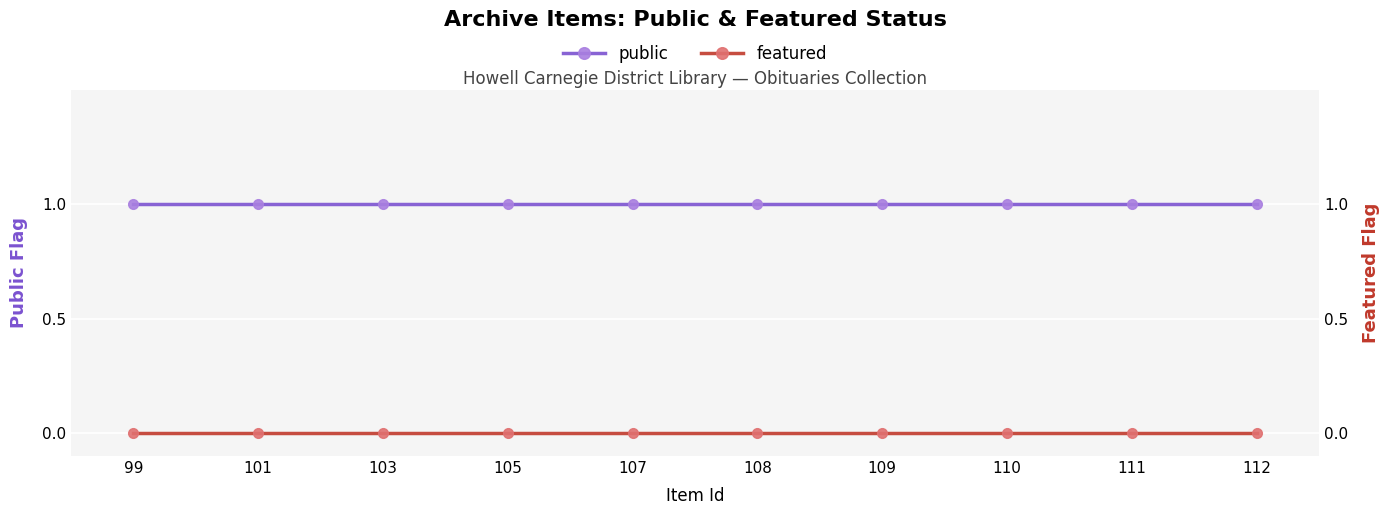

How many lines are shown in the chart?

2